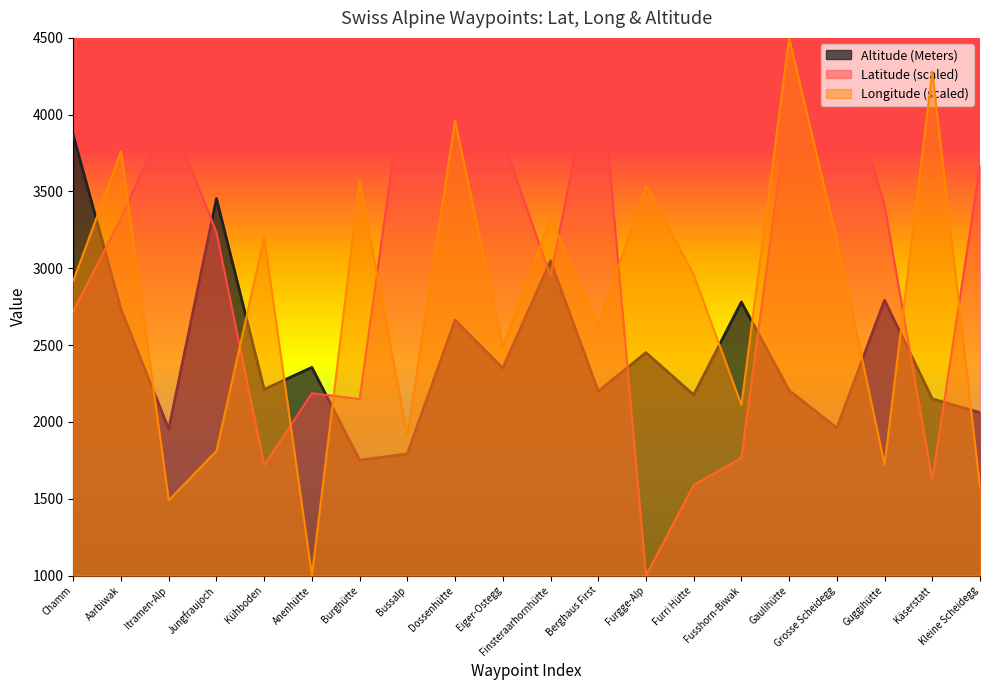

How many intersections are there between Latitude and Longitude?

11